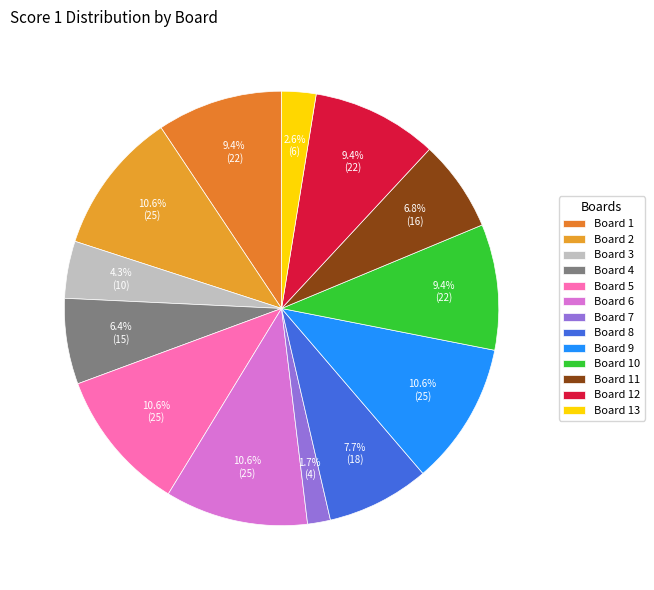

Which has a higher value, Board 2 or Board 11?

Board 2